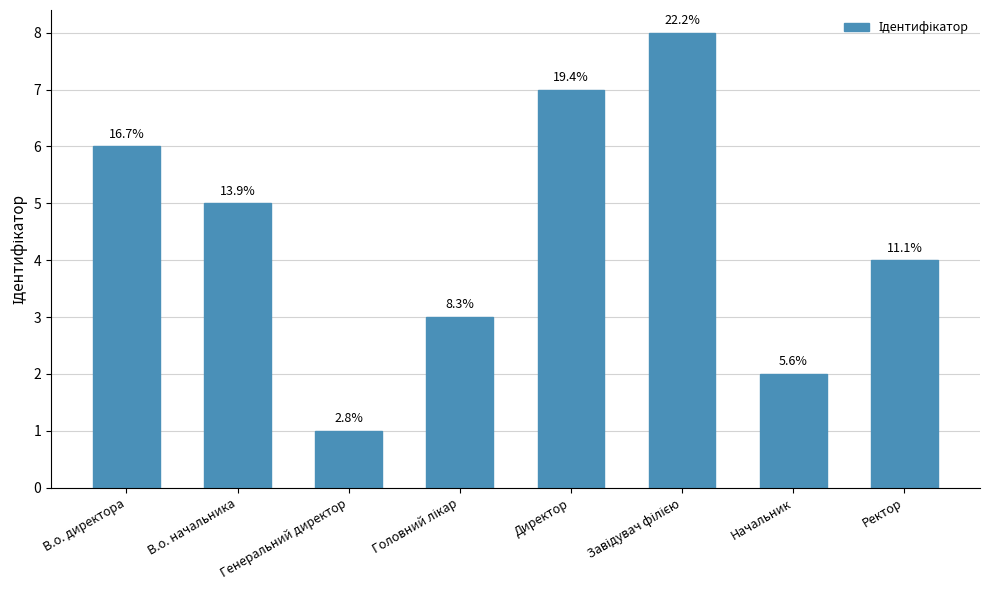

Reading right to left, transcribe all the data shown in this chart.

Ректор=4	Начальник=2	Завідувач філією=8	Директор=7	Головний лікар=3	Генеральний директор=1	В.о. начальника=5	В.о. директора=6